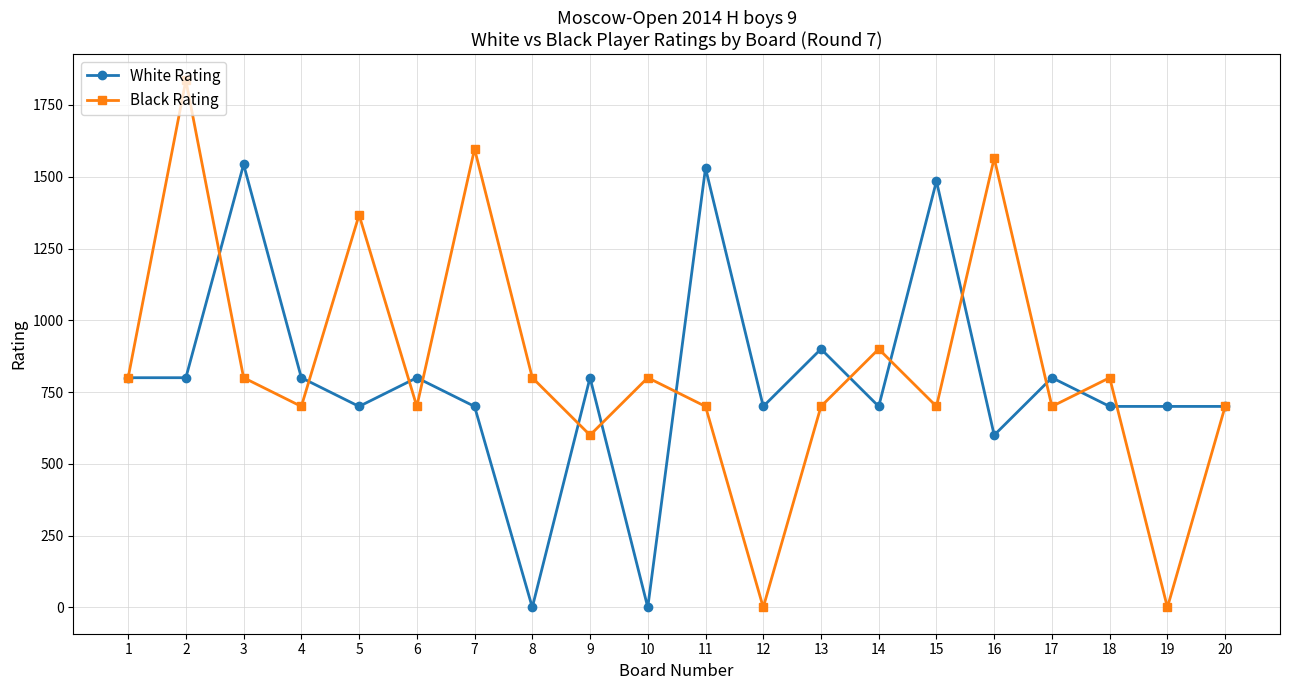

Does the chart have visible grid lines?

Yes